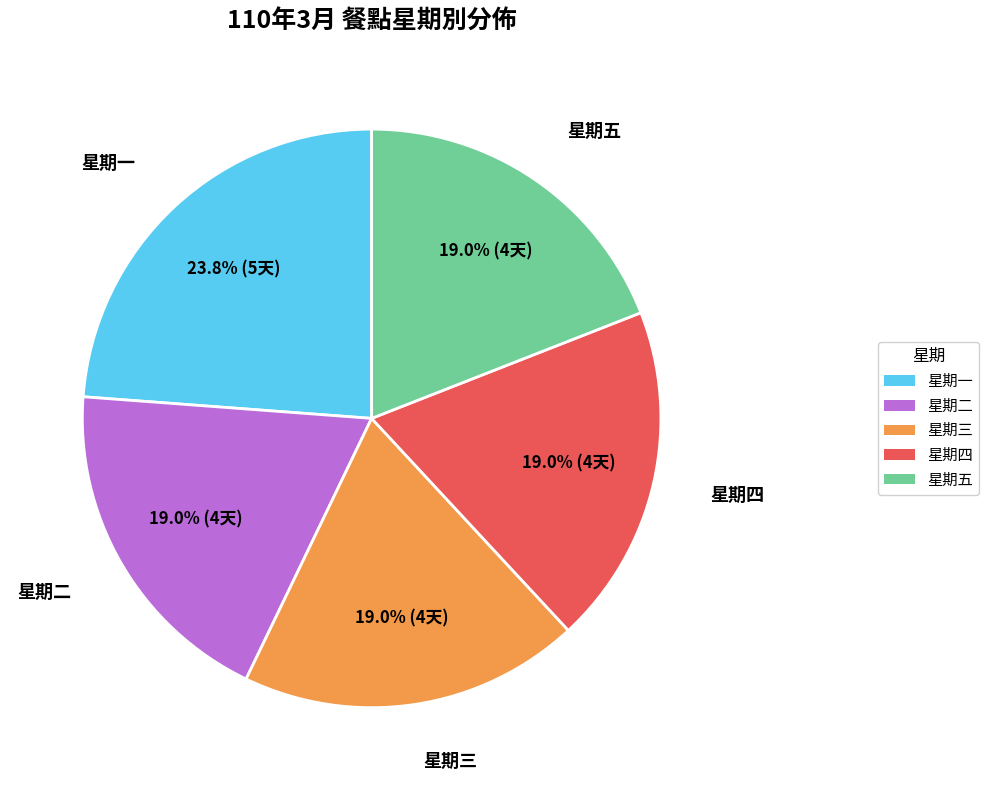

Is there a majority slice in this chart?

No